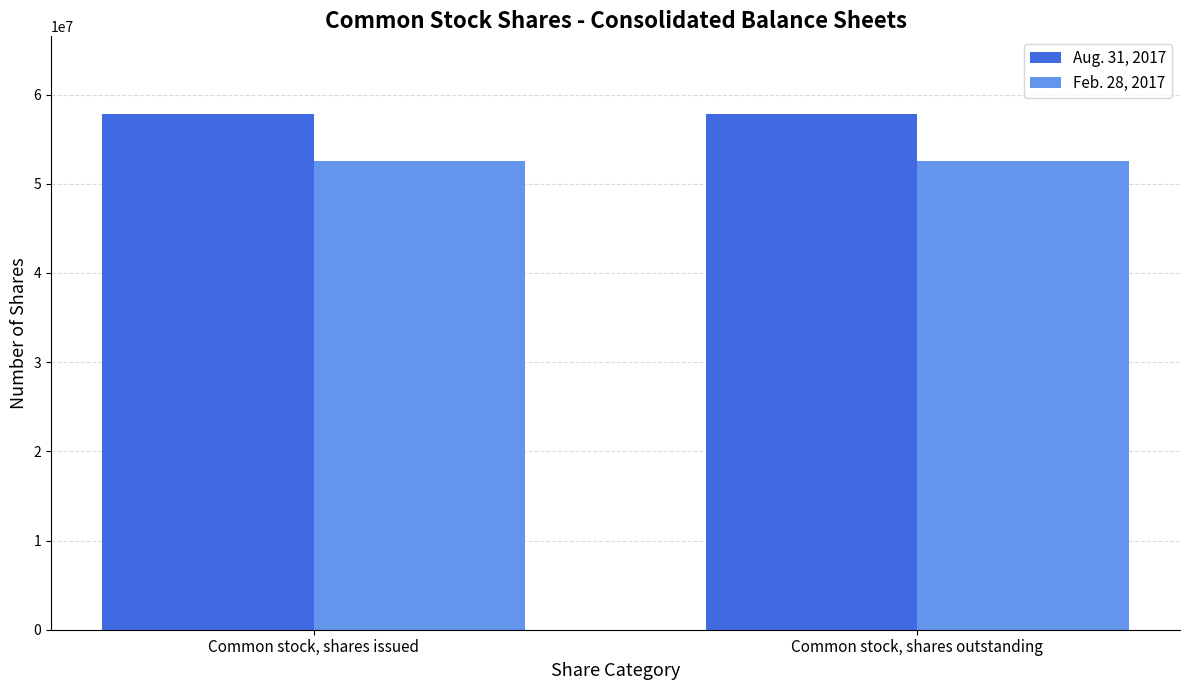

What is the minimum value for Aug. 31, 2017?

57856000